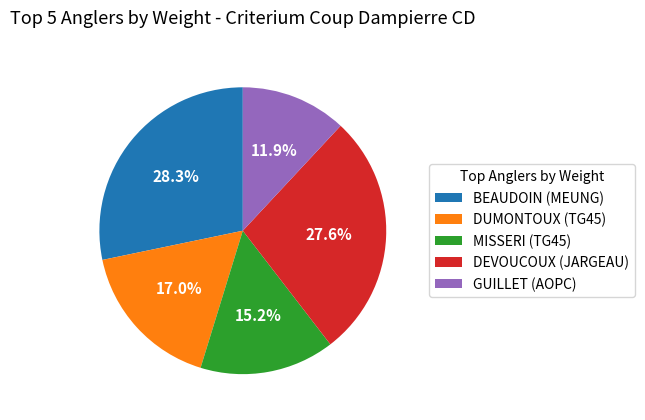

What is the largest slice in the pie chart?

BEAUDOIN (MEUNG)